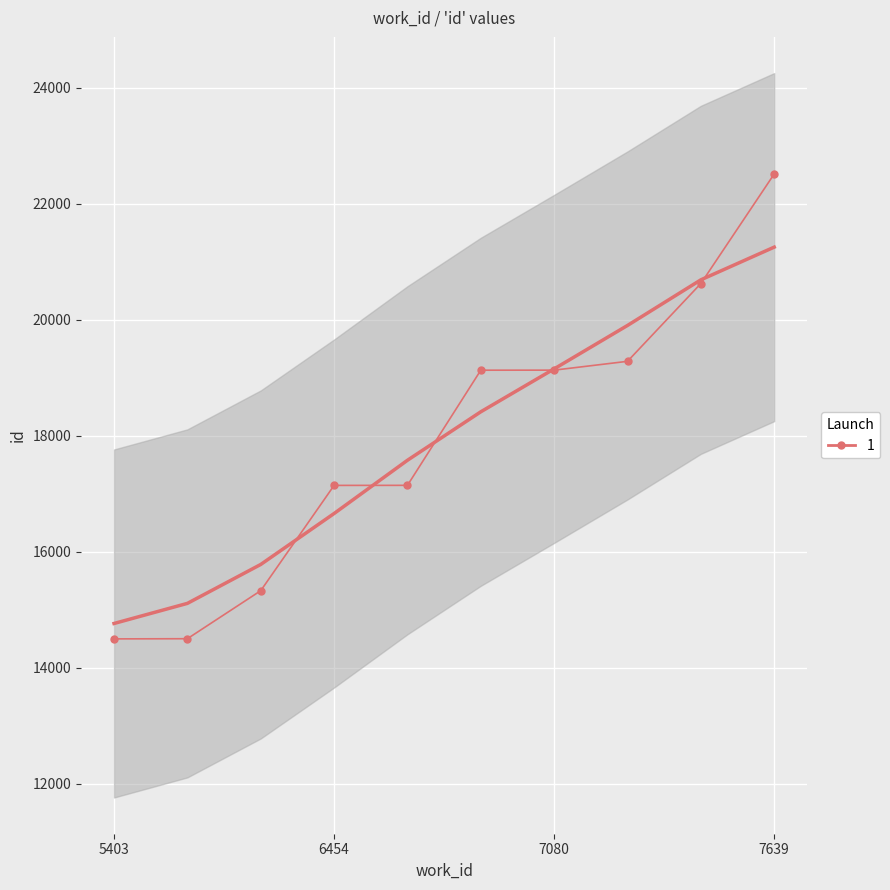

List the labels in order of value, largest first.

7639, 7432, 7120, 7080, 7080, 6454, 6454, 5750, 5405, 5403